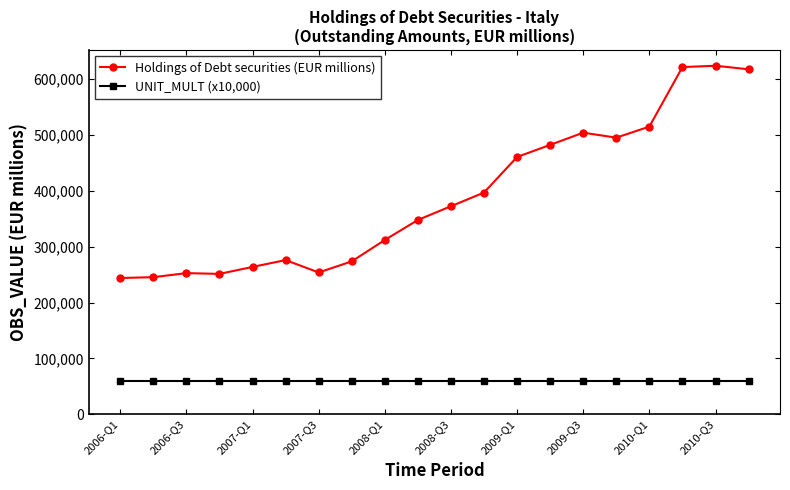

What is the value of the Holdings of Debt securities (EUR millions) point at the 11th from the left?

372565